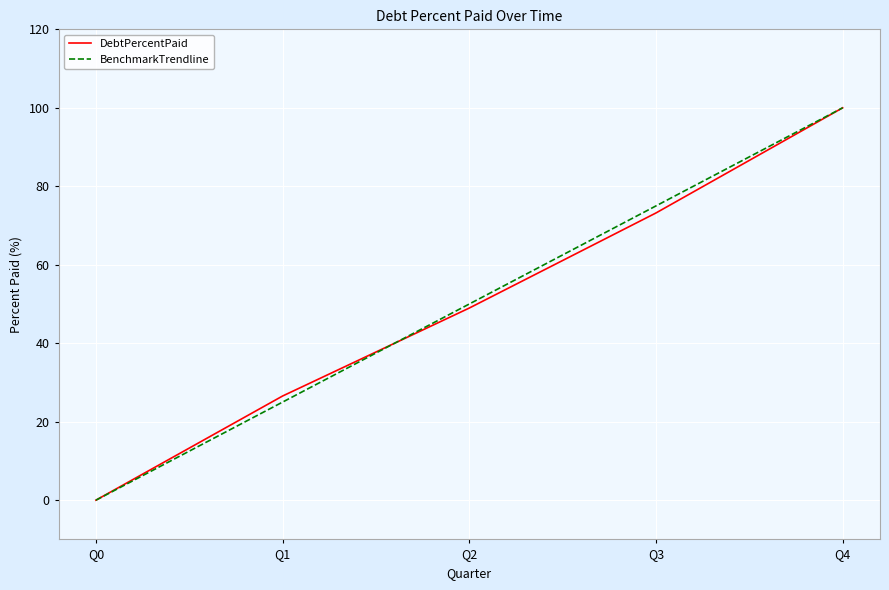

The DebtPercentPaid series shows -62.4 at Q0. True or false?

False